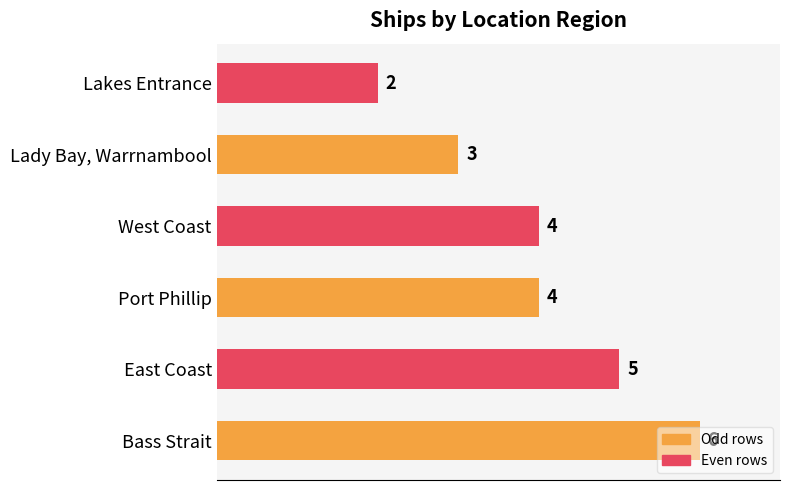

What is the greatest value displayed?

6